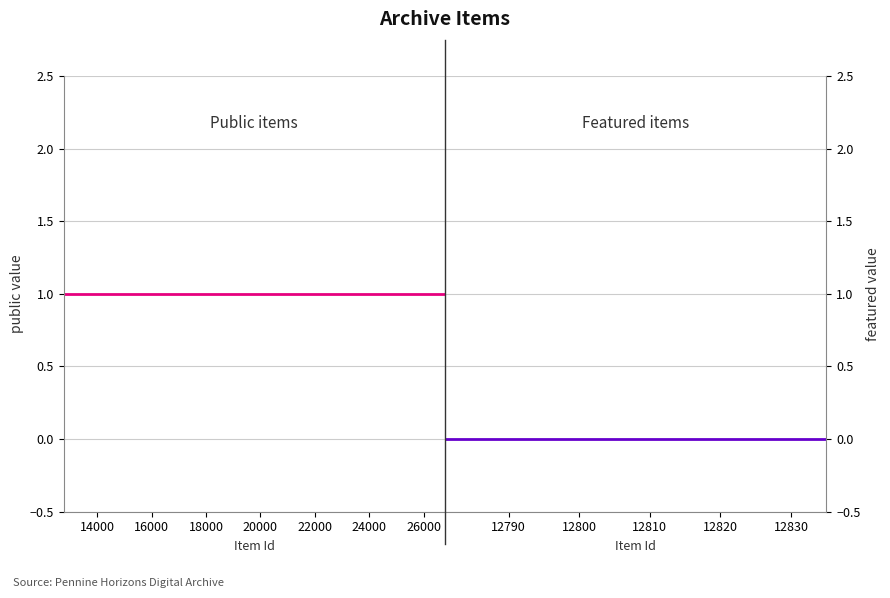

At how many categories does at least one series exceed 0?

25